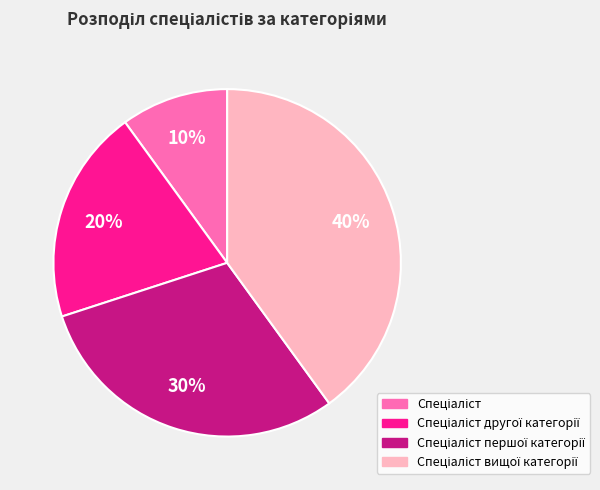

Count the number of slices in the pie.

4